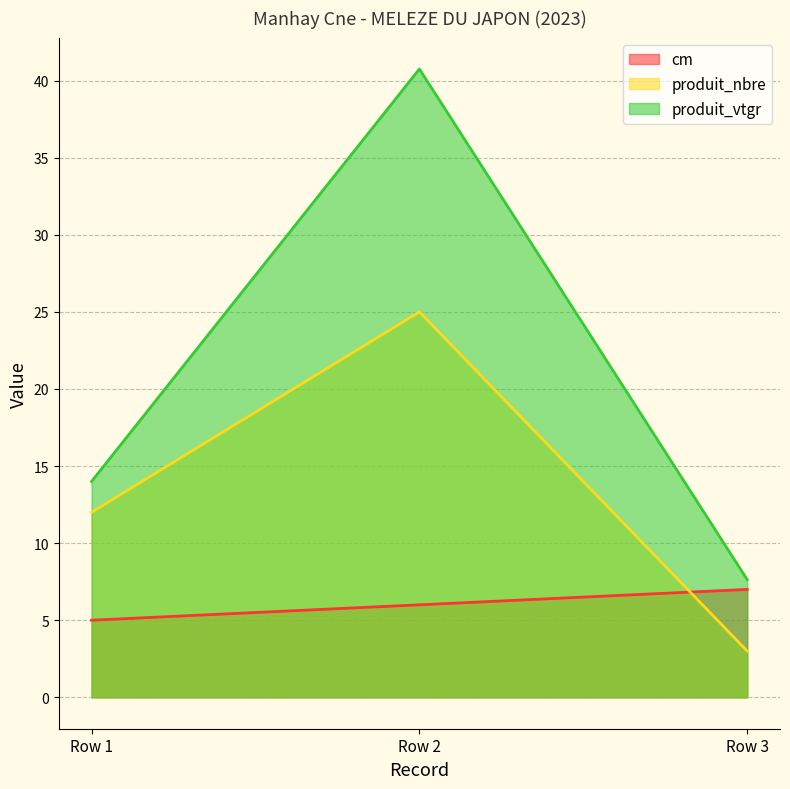

How many data points in produit_nbre are less than 12?

1